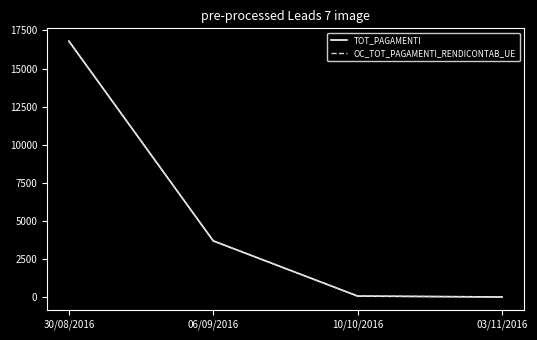

At which label is OC_TOT_PAGAMENTI_RENDICONTAB_UE closest to 8409?

06/09/2016